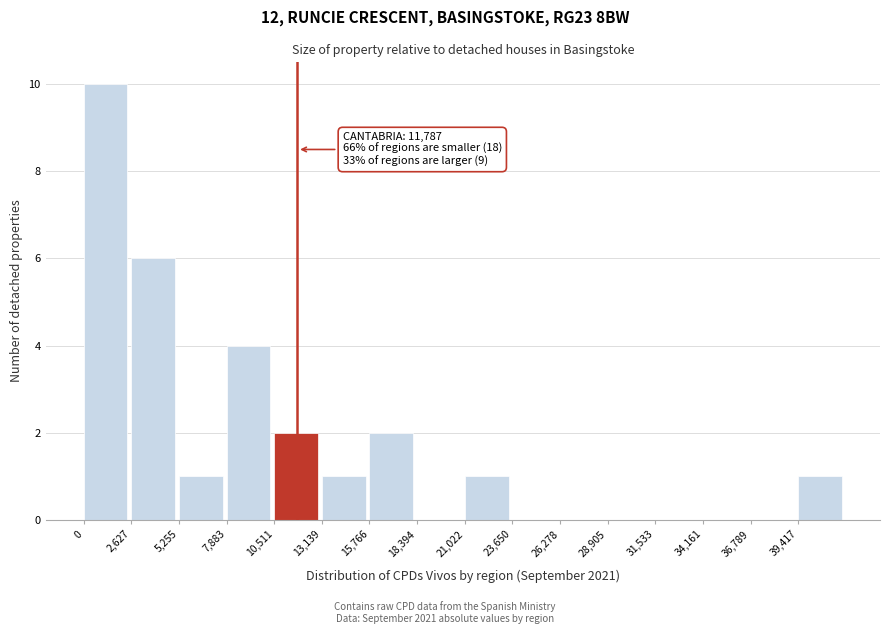

Over which range of the x-axis is the bar tallest?

0 to 2500